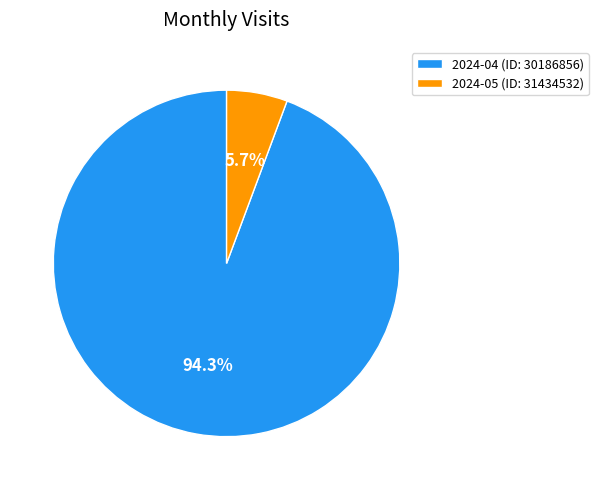

The 2024-05 (ID: 31434532) slice represents 14% of the pie. True or false?

False